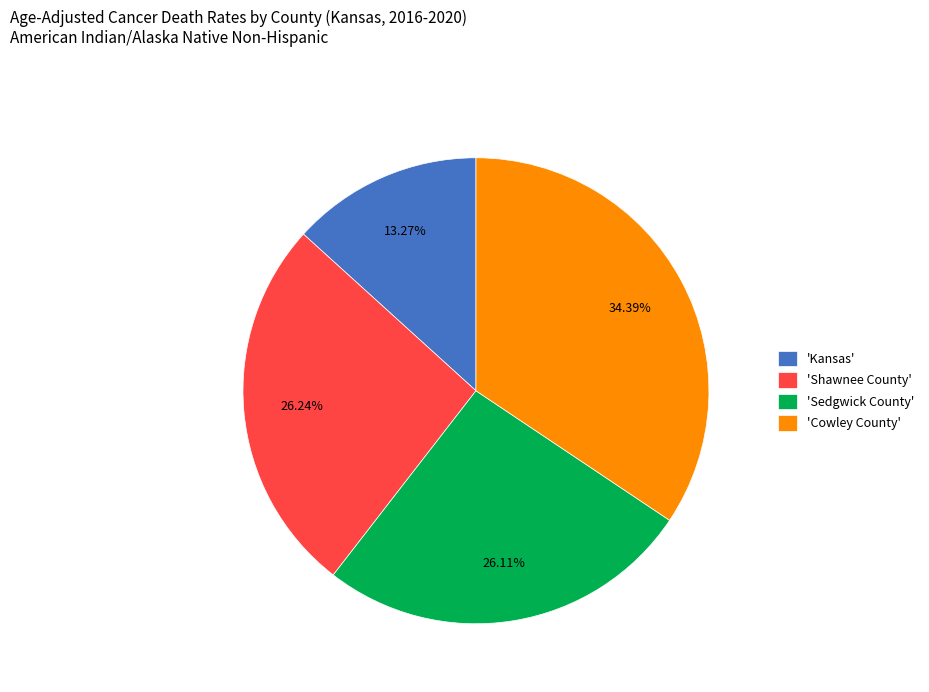

Do 'Kansas' and 'Cowley County' together represent more than half of the pie?

No